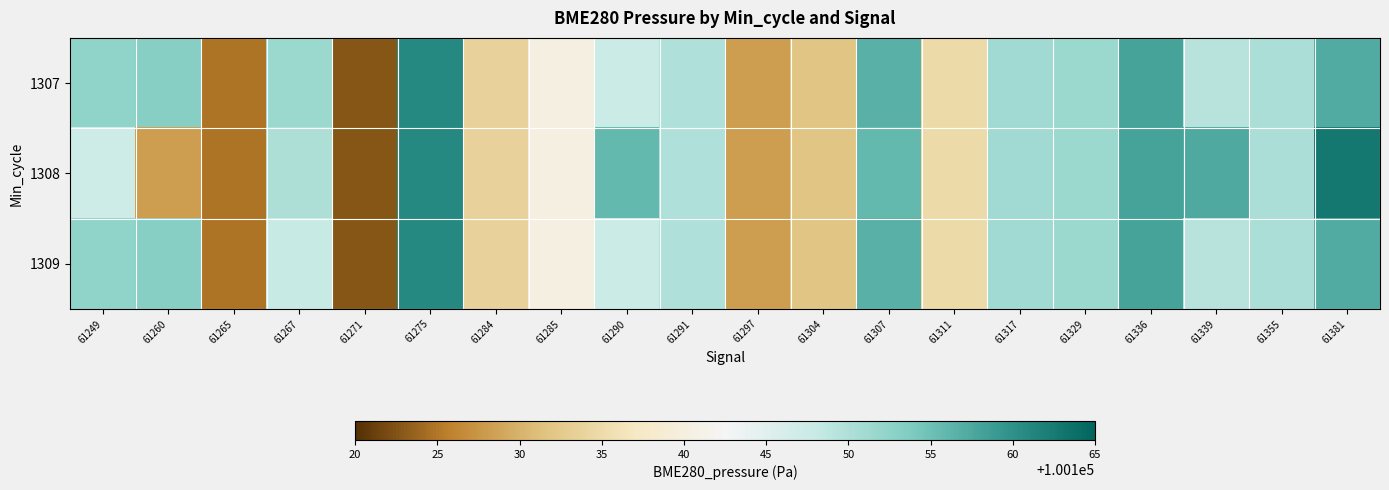

What is the greatest value displayed?

100162.8